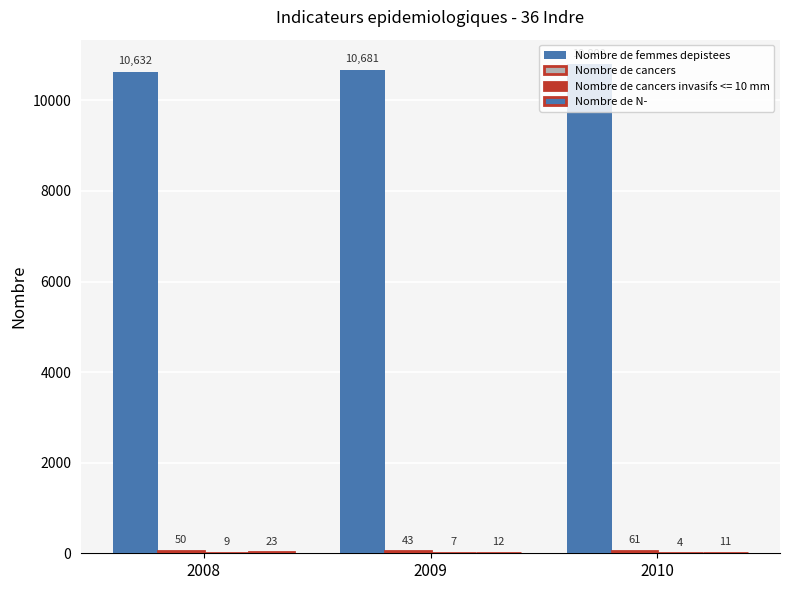

True or false: Nombre de N- has a value of 23 at 2008.

True